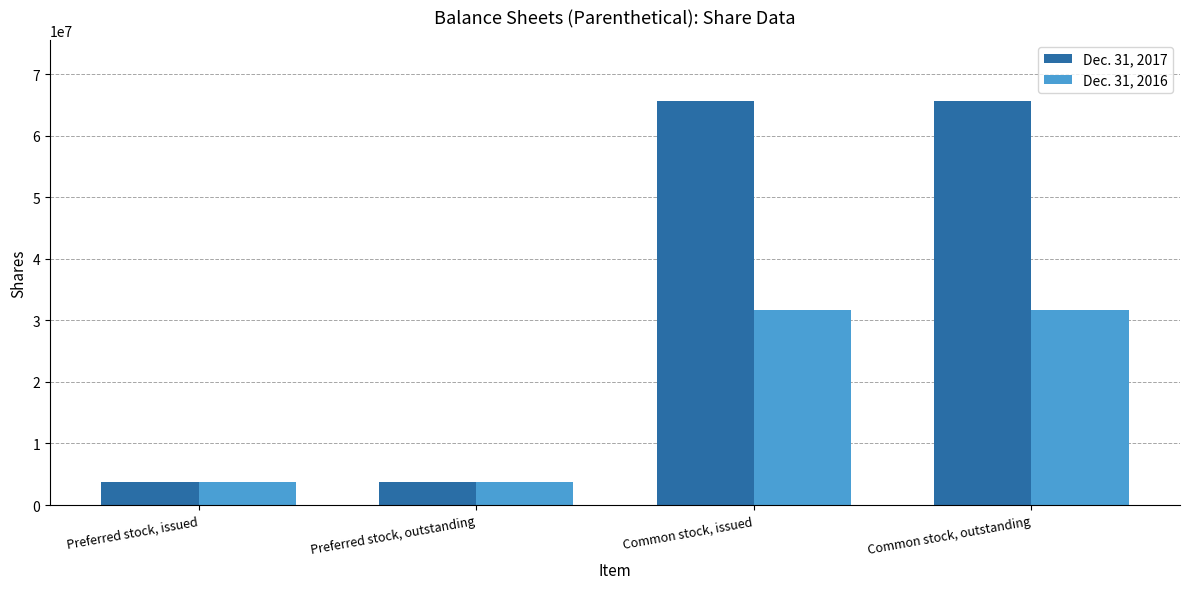

What is the difference between the highest and lowest values at Preferred stock, outstanding?

5030